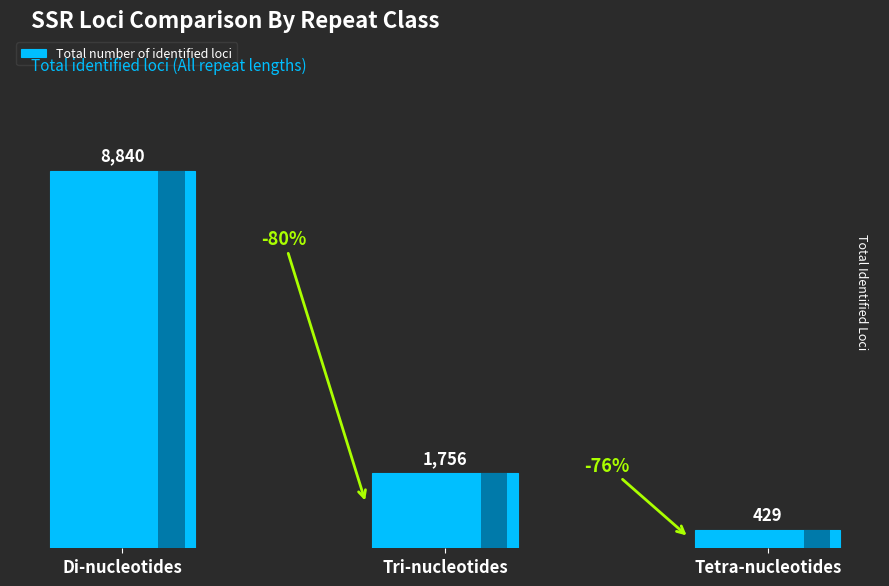

How many values are below 1756?

1